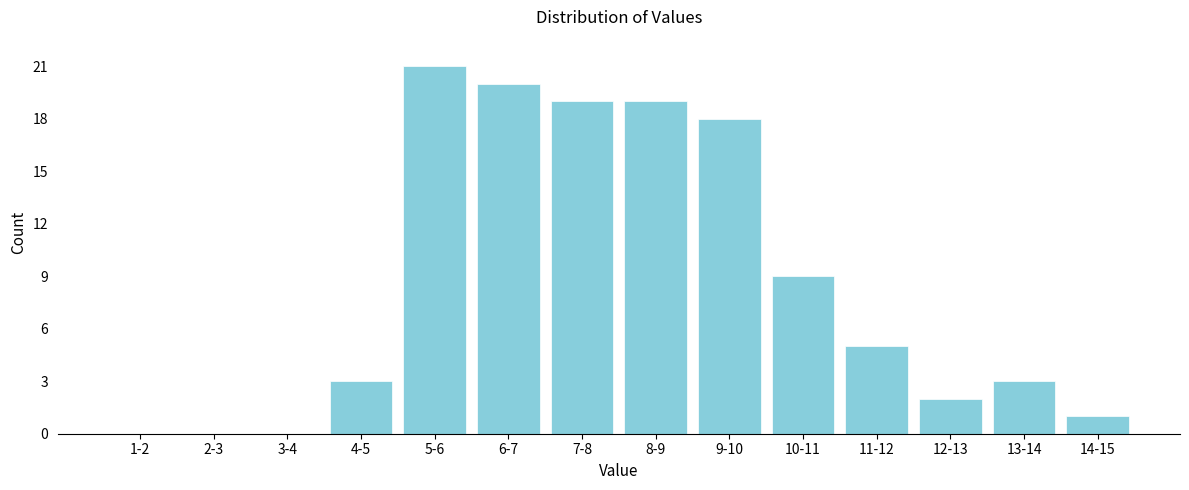

Reading left to right, extract all data points from this chart.

1-2=0	2-3=0	3-4=0	4-5=3	5-6=21	6-7=20	7-8=19	8-9=19	9-10=18	10-11=9	11-12=5	12-13=2	13-14=3	14-15=1